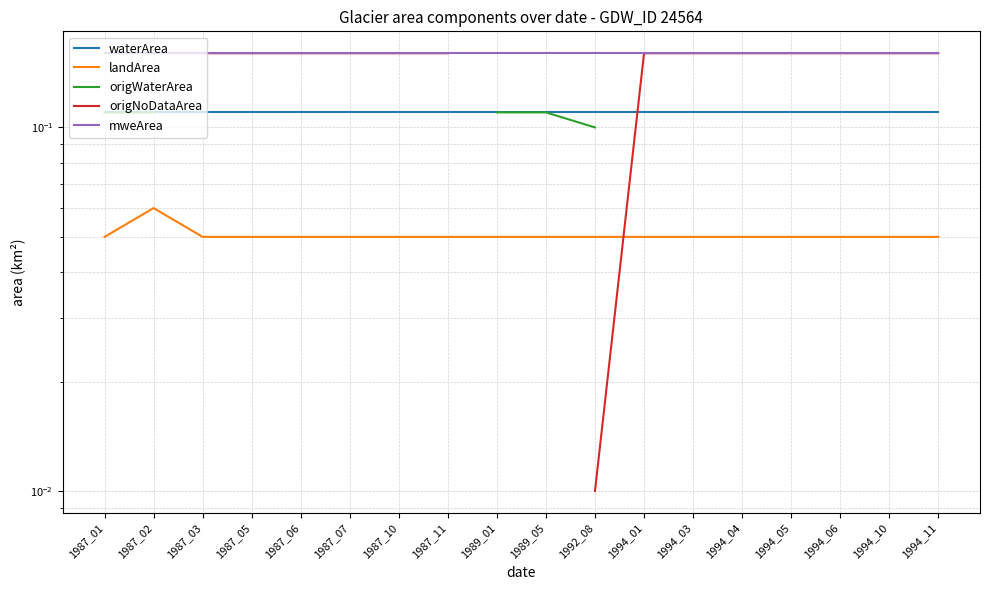

Which category has the highest value in the landArea series?

1987_02